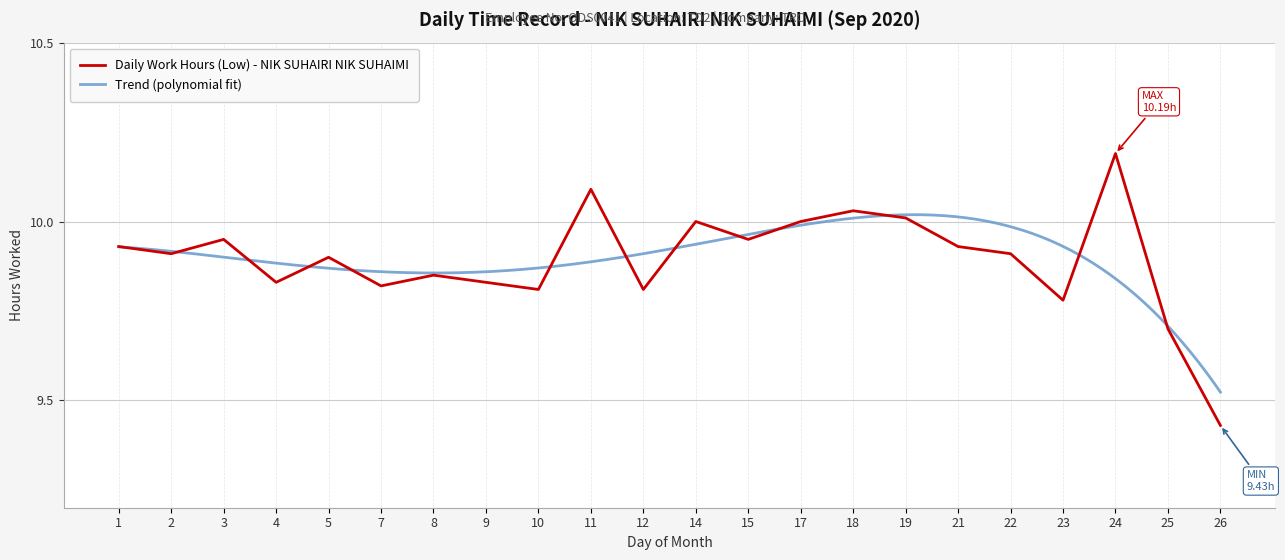

Where is the first local maximum?

3